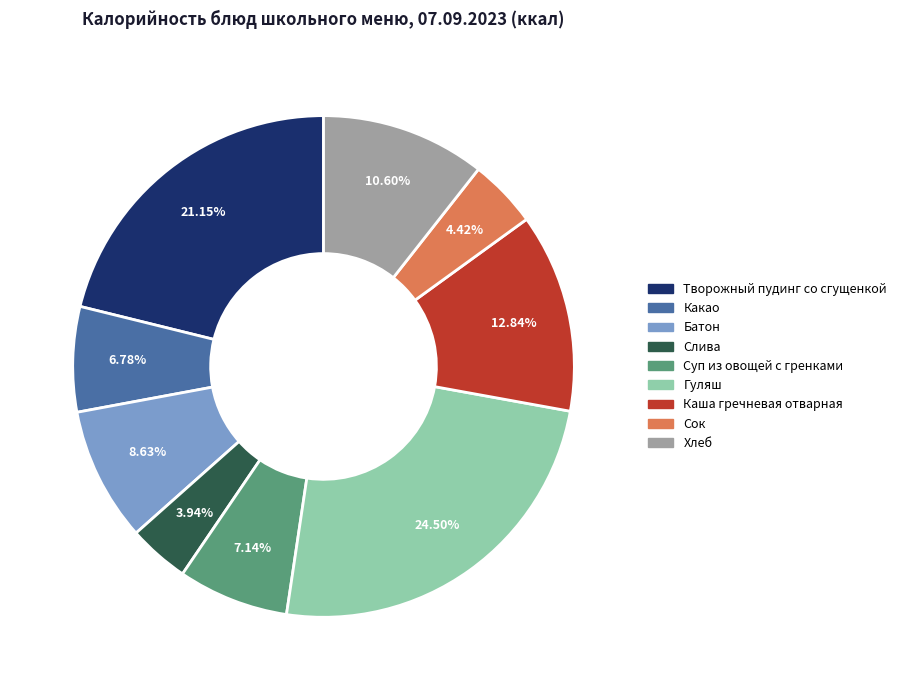

What percentage is the Суп из овощей с гренками slice, to the nearest percent?

7%